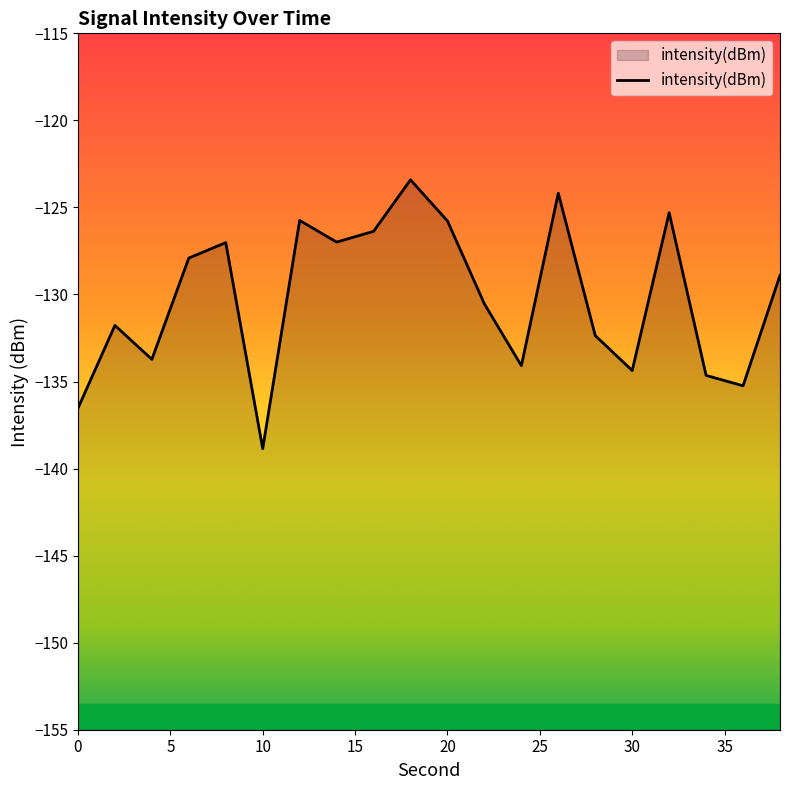

At which category does the data reach its first local peak?

2